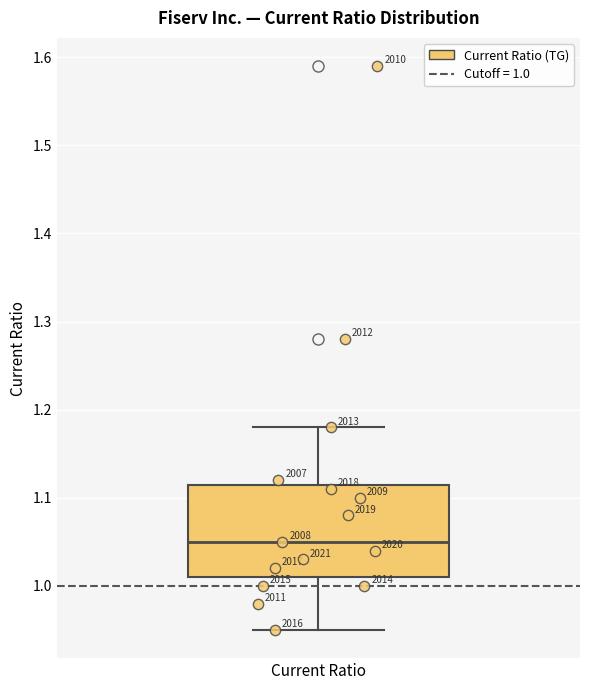

Where does the lower whisker of the box for Current Ratio end on the y-axis? The values are not printed on the chart, so give them approximately, as read against the axis.

0.95